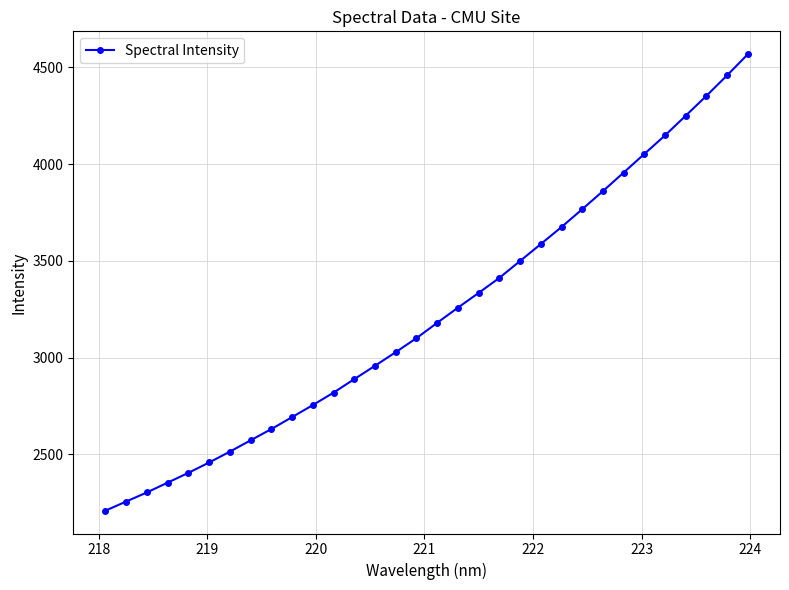

What is the value of the 31st point from the left?

4459.0